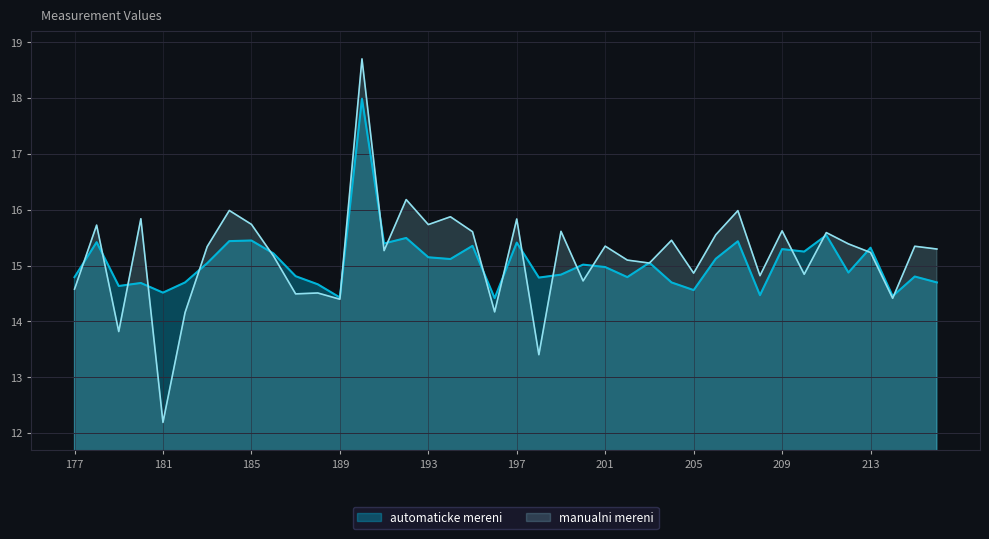

The manualni mereni series shows 4.4 at 187. True or false?

False